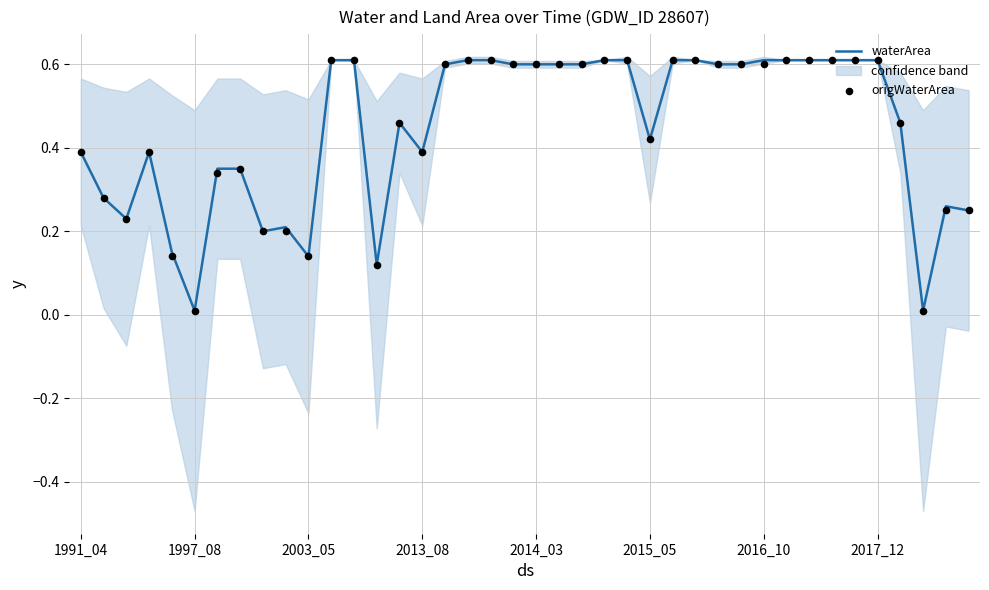

At how many categories does at least one series exceed 0?

40